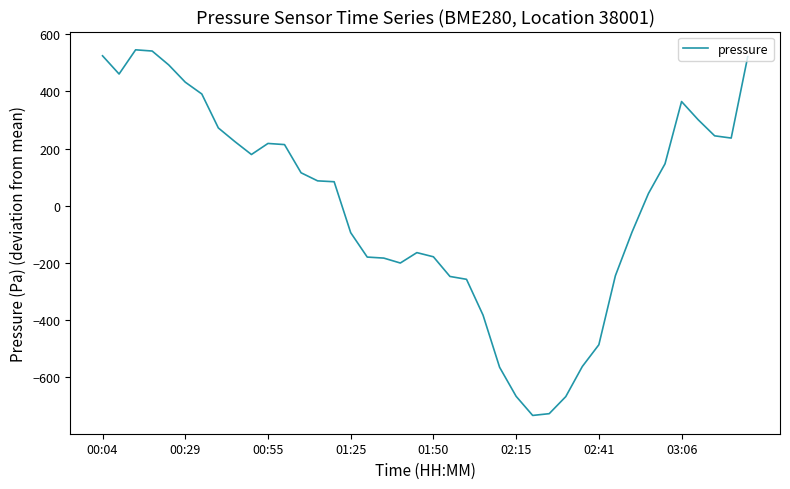

What is the maximum value shown in the chart?

545.8